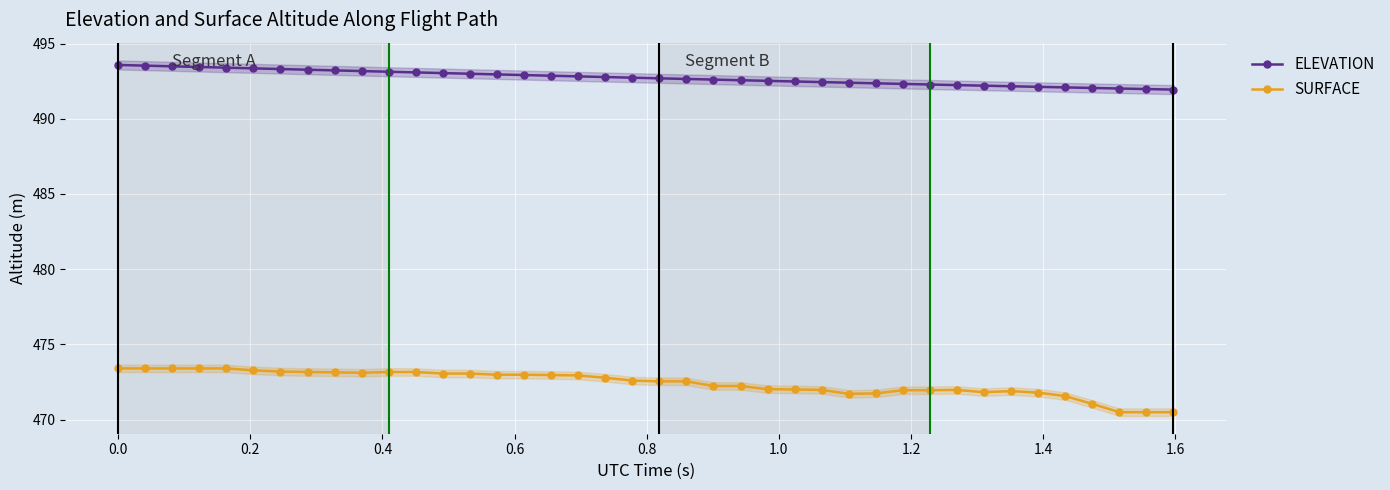

Which series has the widest spread of values?

SURFACE